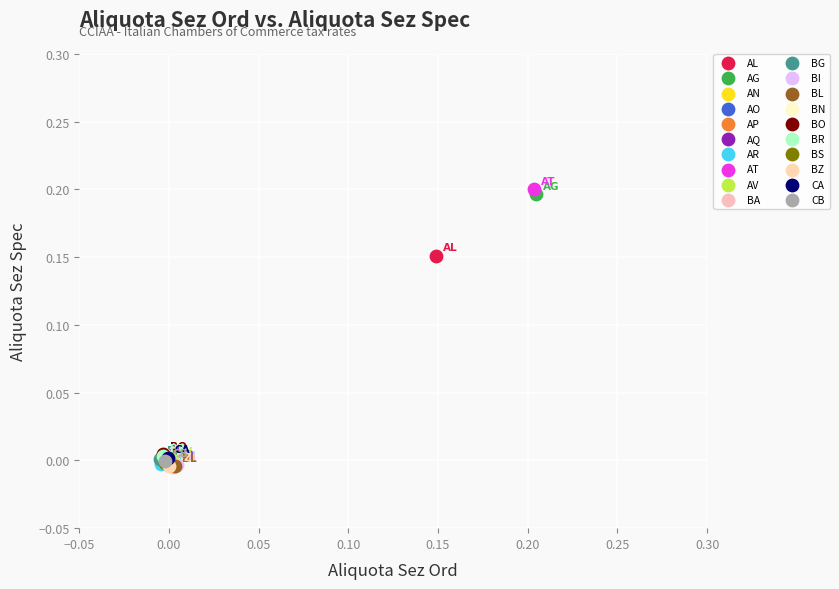

Which series contains the highest Y value?

AT